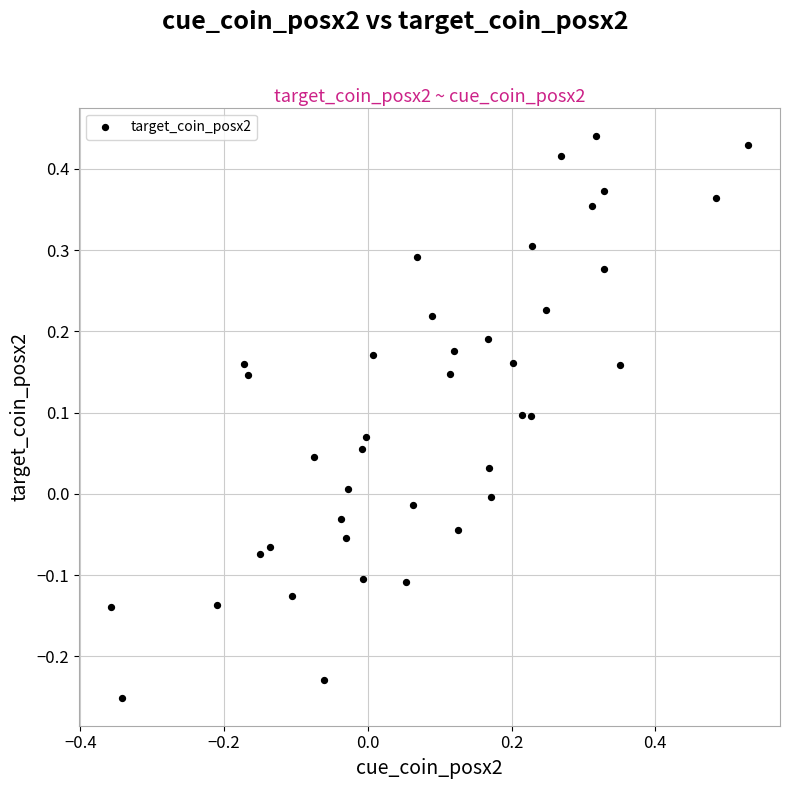

What is the range of X values (max minus min)?

0.9